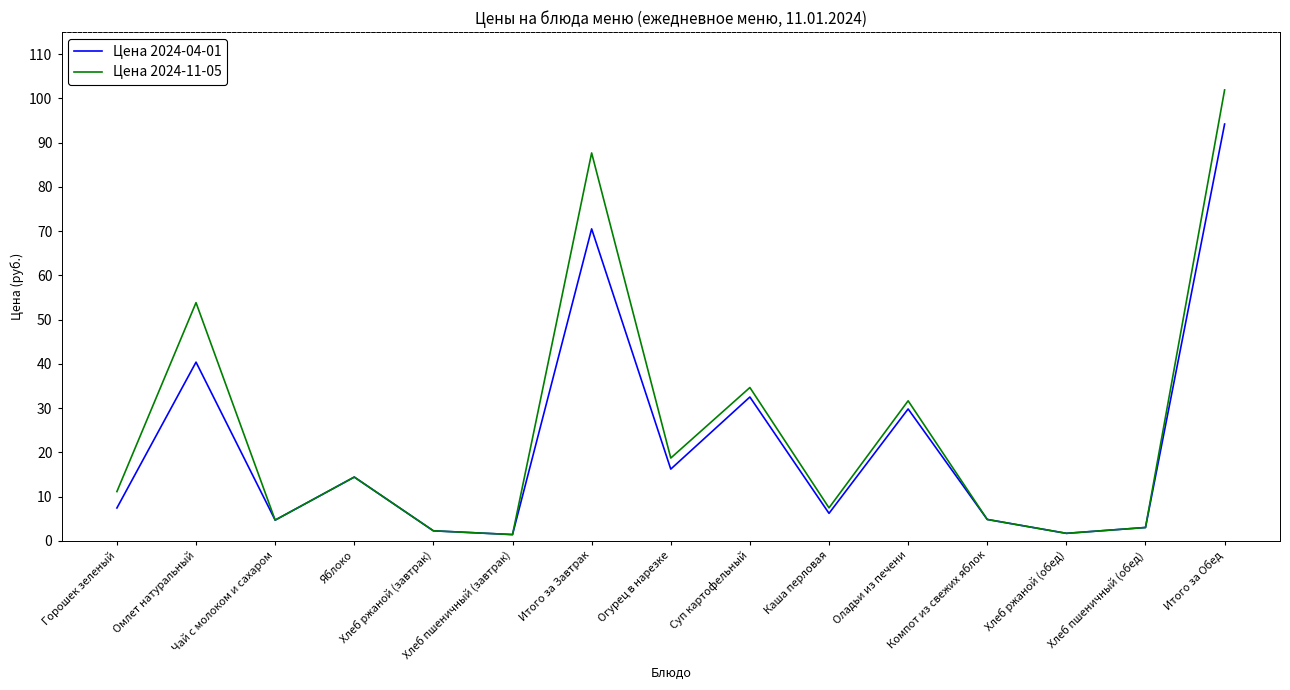

What are all the series names shown in the legend?

Цена 2024-04-01, Цена 2024-11-05